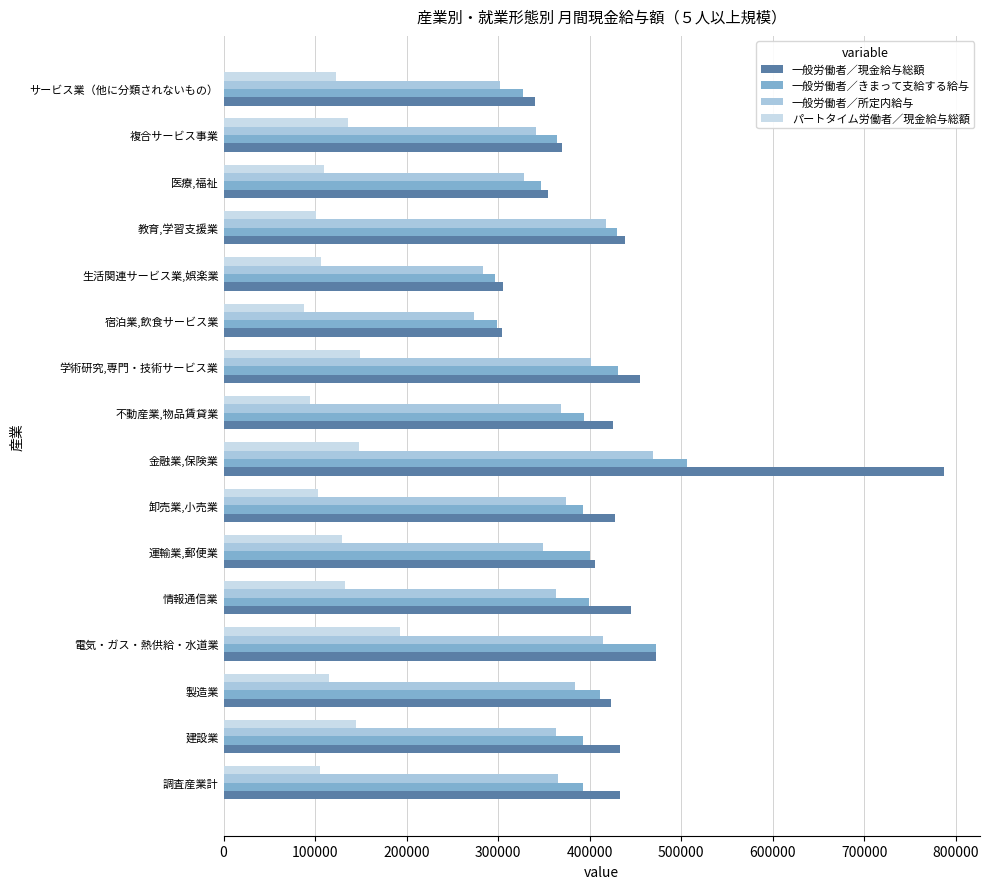

How many categories are shown in the chart?

16